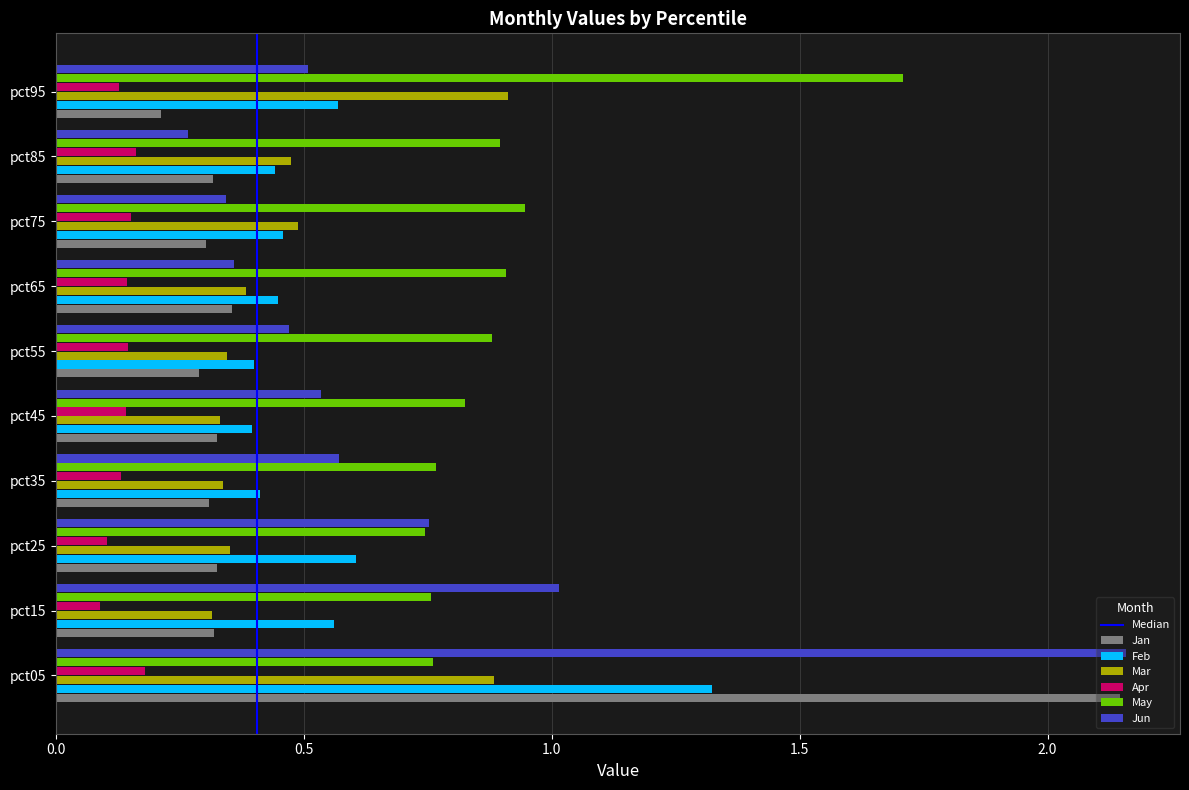

At pct75, list the series in order from smallest to largest.

Apr, Jan, Jun, Feb, Mar, May